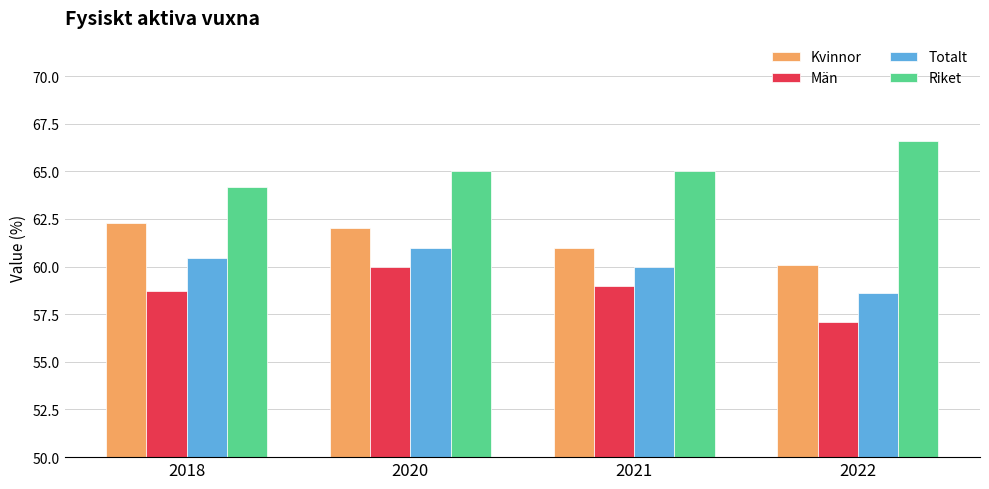

Is it true that Män equals 21.7 at 2018?

False